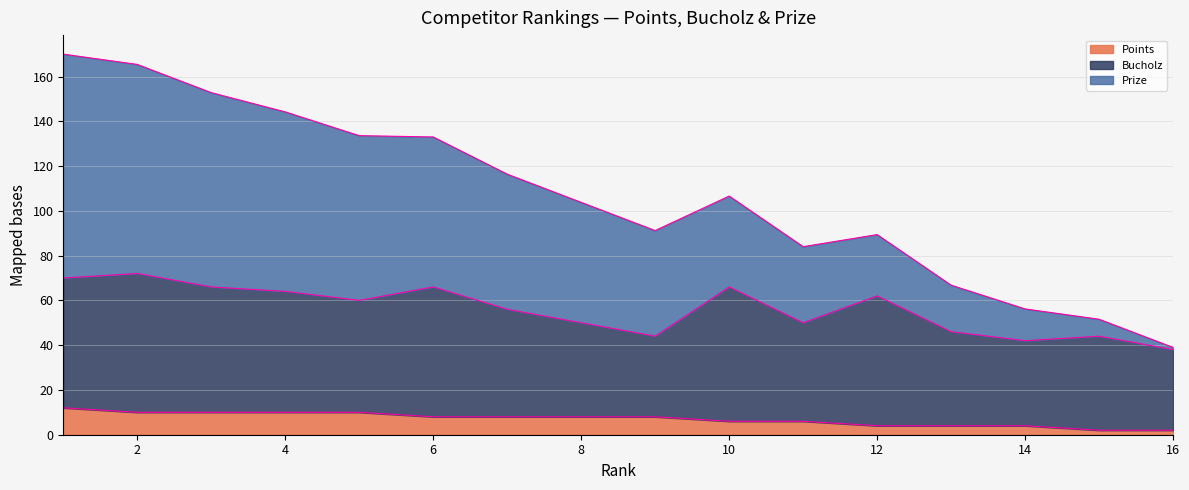

The value of Points edge at 15 is 1.4. True or false?

False